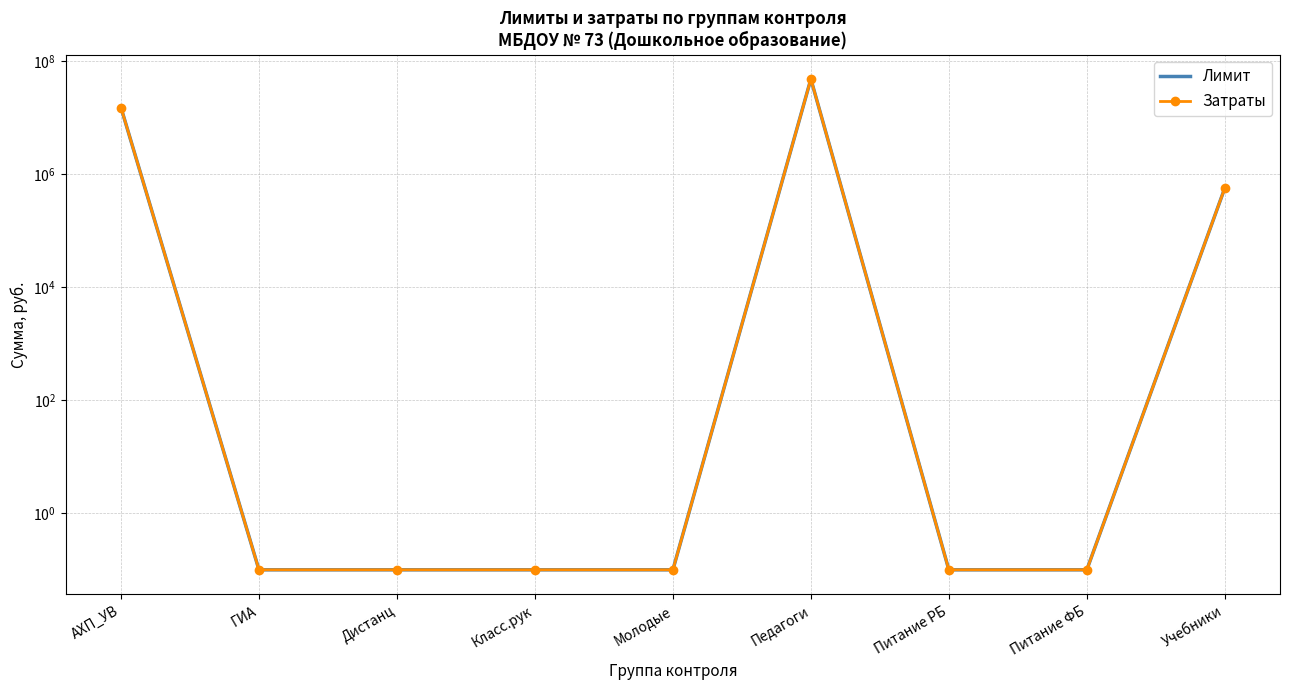

Reading right to left, list all the values displayed in this chart.

Лимит: Учебники=568000.0	Питание ФБ=0.1	Питание РБ=0.1	Педагоги=48050000.0	Молодые=0.1	Класс.рук=0.1	Дистанц=0.1	ГИА=0.1	АХП_УВ=15070000.0
Затраты: Учебники=568000.0	Питание ФБ=0.1	Питание РБ=0.1	Педагоги=48050000.0	Молодые=0.1	Класс.рук=0.1	Дистанц=0.1	ГИА=0.1	АХП_УВ=15070000.0